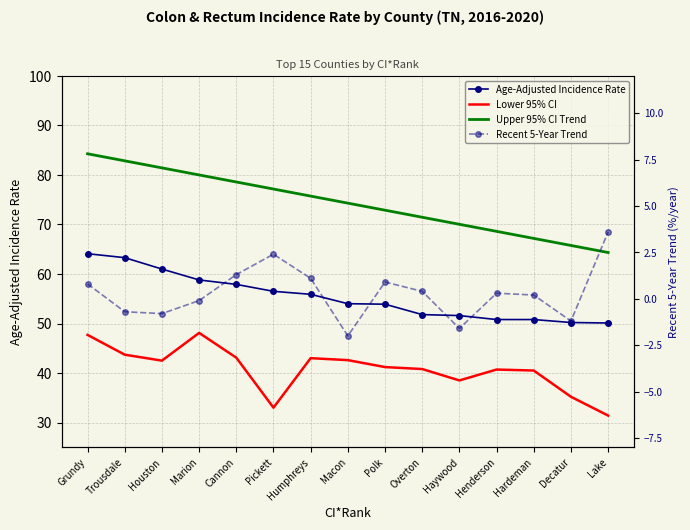

What is the maximum value for Upper 95% CI Trend?

84.3